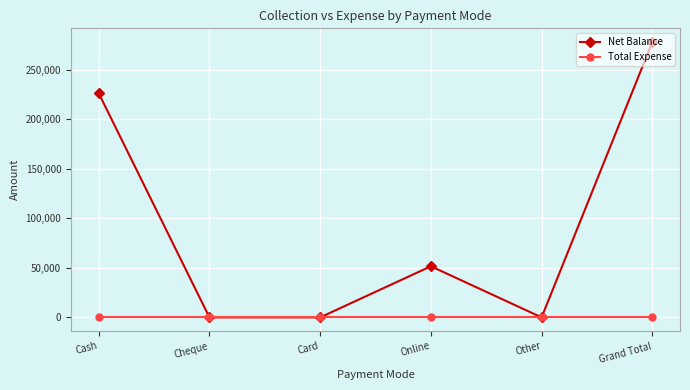

What are all the series names shown in the legend?

Net Balance, Total Expense